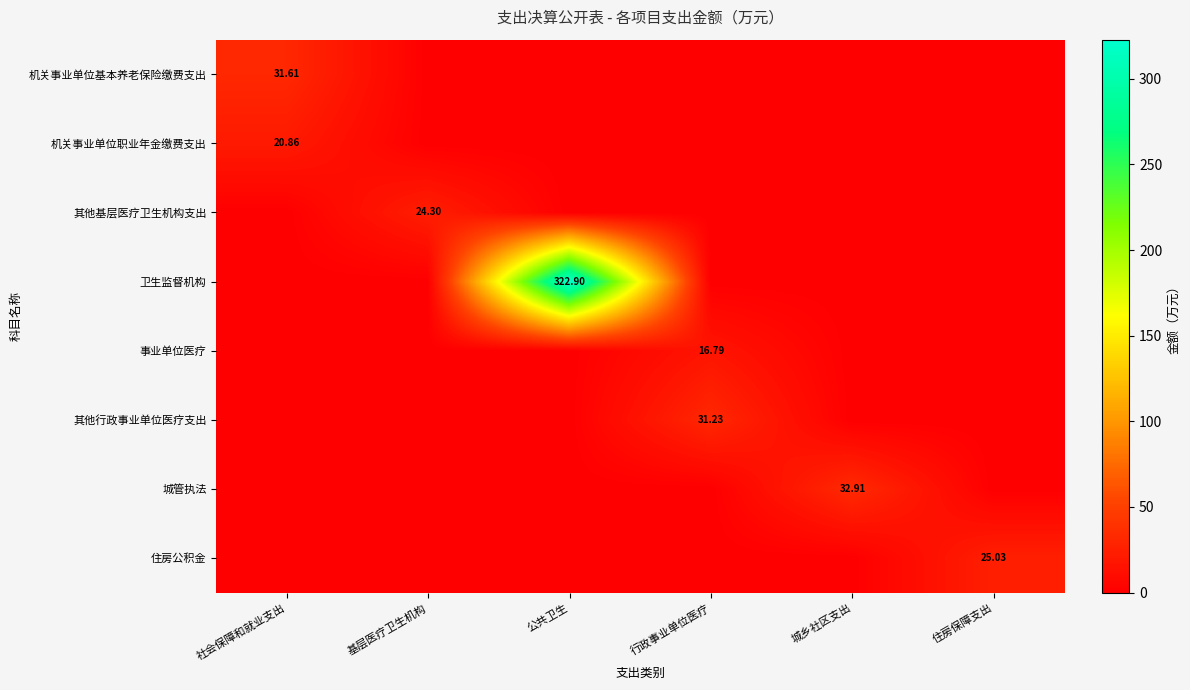

What is the difference between the highest and lowest values at 城乡社区支出?

32.9